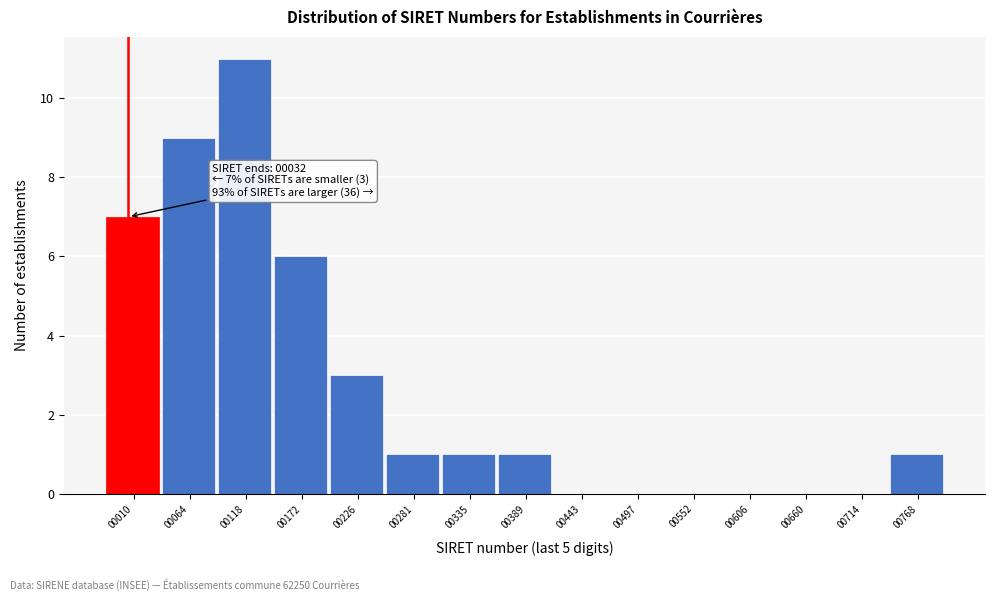

Reading left to right, extract all data points from this chart.

00010=7	00064=9	00118=11	00172=6	00226=3	00281=1	00335=1	00389=1	00443=0	00497=0	00552=0	00606=0	00660=0	00714=0	00768=1